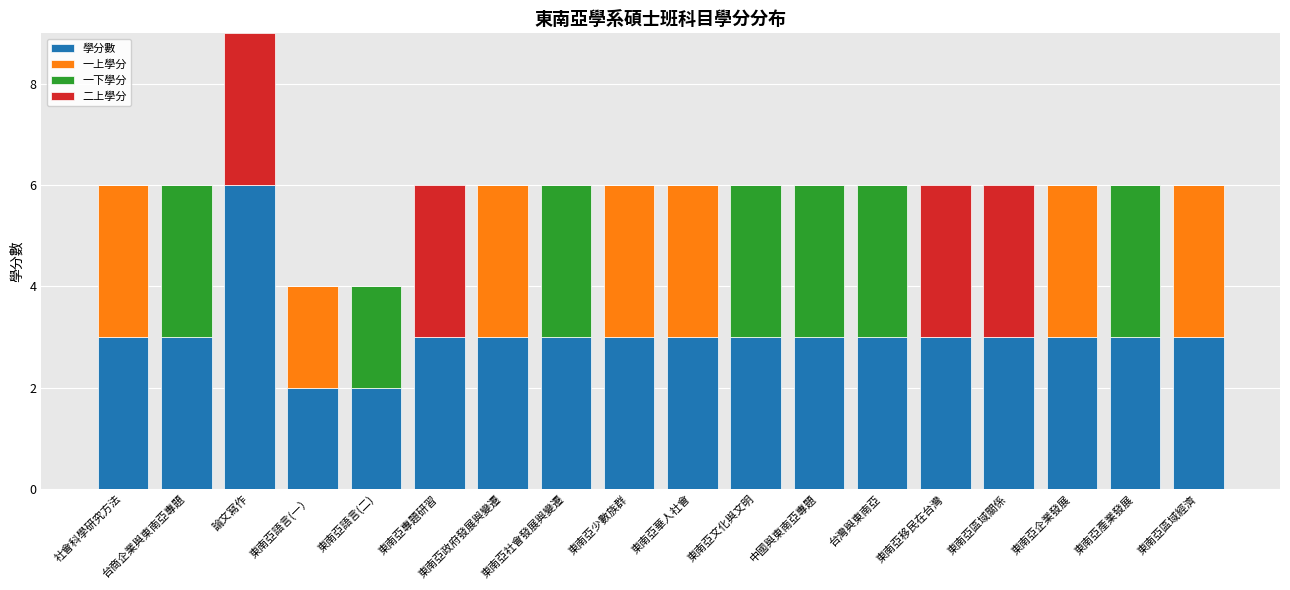

At which category is the sum across all series the highest?

論文寫作